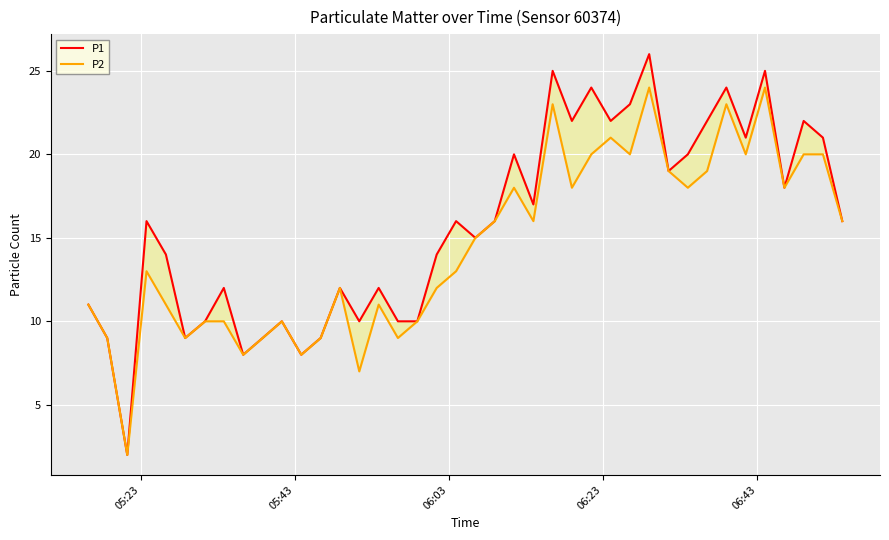

Count the number of data series in this chart.

2